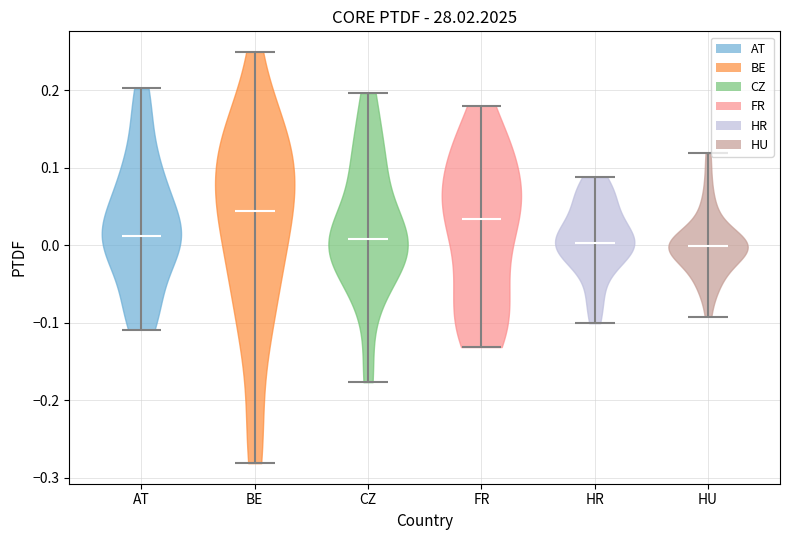

Reading left to right, read every violin against the y-axis: where its median line is, and the lowest and highest points it reaches. The values are not printed on the chart, so give them approximately, as read against the axis.

AT: median line 0.01, lowest point -0.11, highest point 0.20
BE: median line 0.04, lowest point -0.28, highest point 0.25
CZ: median line 0.01, lowest point -0.18, highest point 0.20
FR: median line 0.03, lowest point -0.13, highest point 0.18
HR: median line 0.00, lowest point -0.10, highest point 0.09
HU: median line 0.00, lowest point -0.09, highest point 0.12